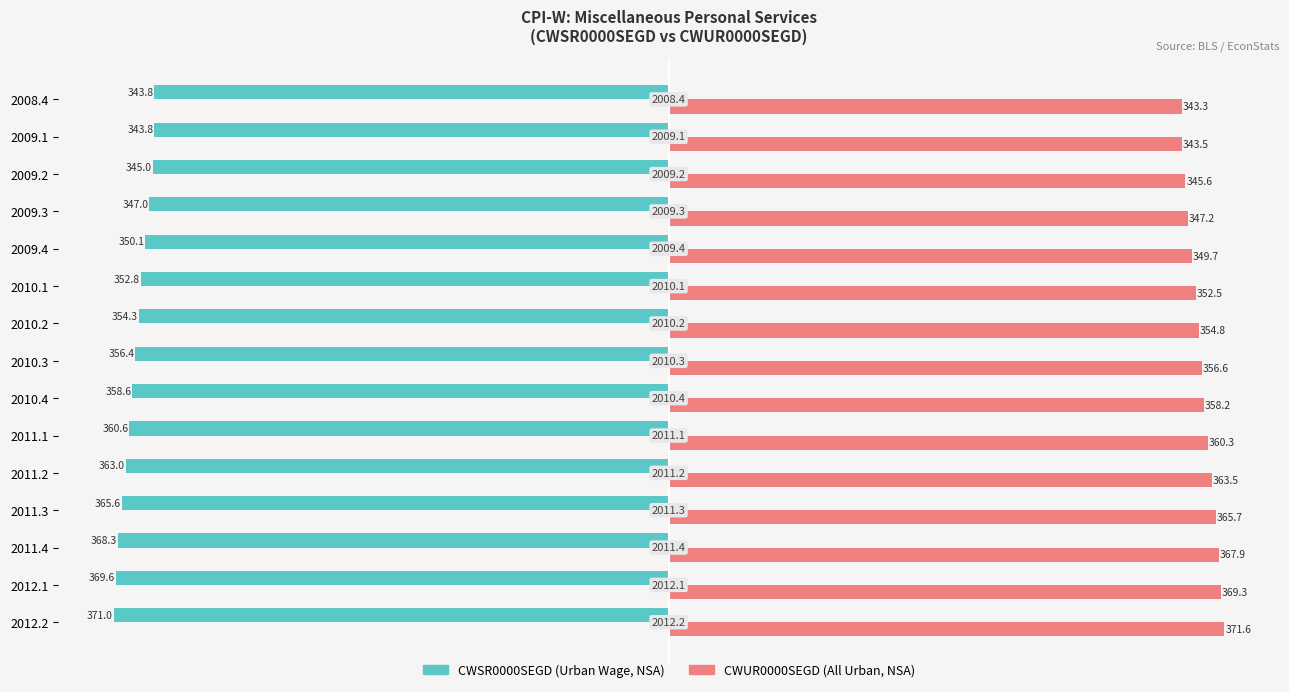

At which category is the sum across all series the highest?

2012.2